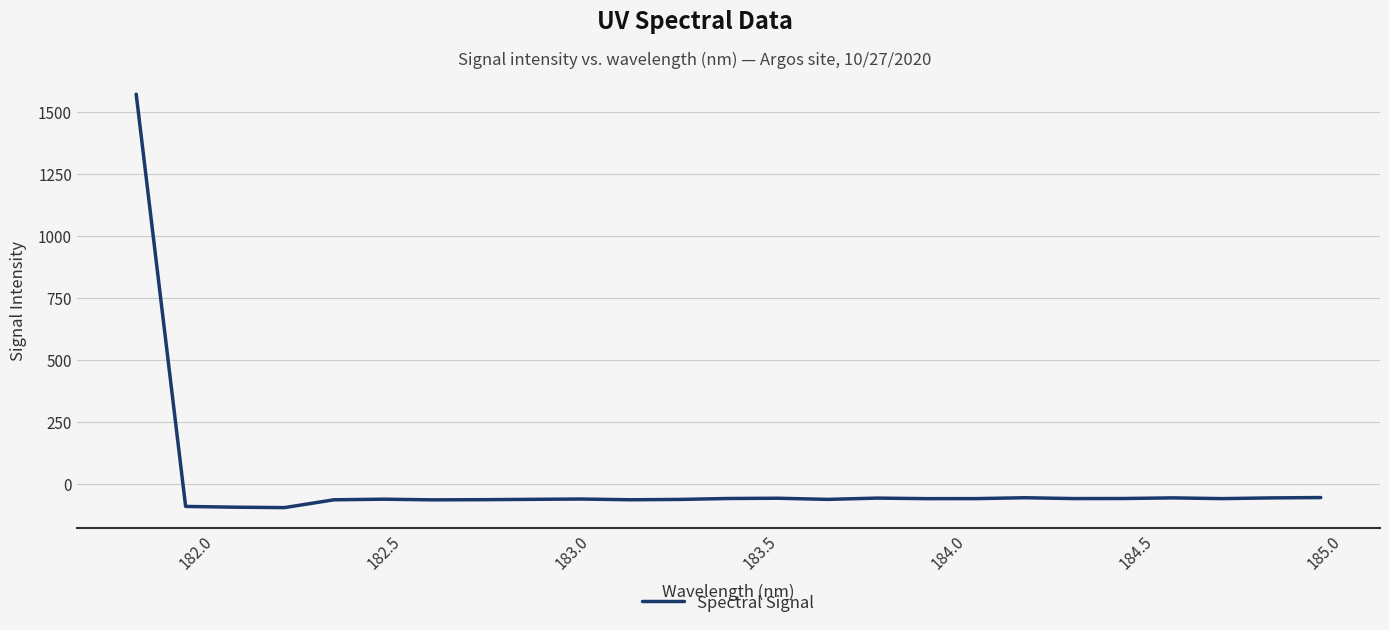

What is the smallest value displayed?

-93.2